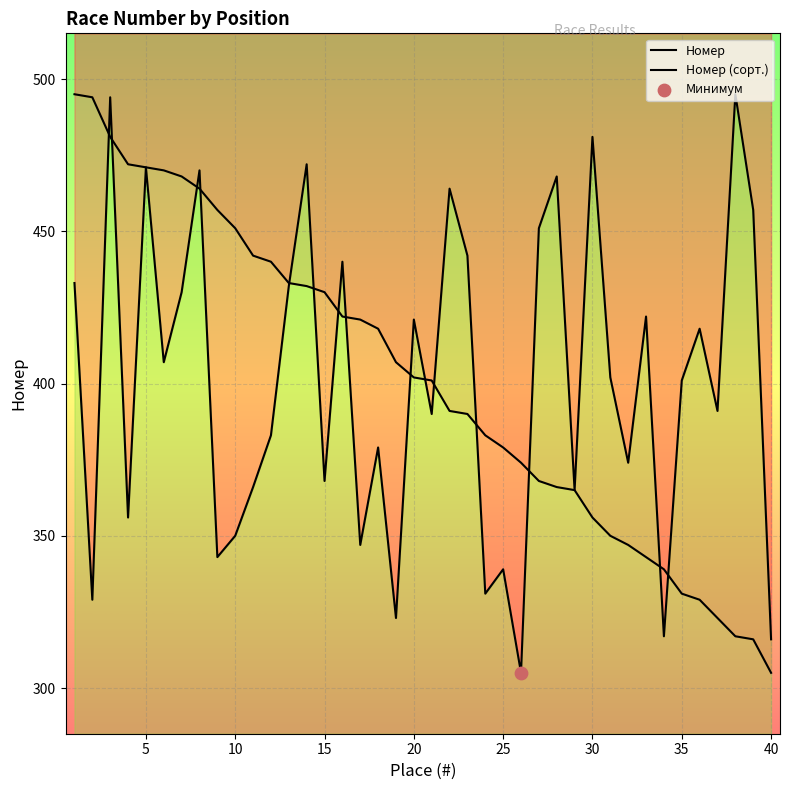

What are all the series names shown in the legend?

Номер, Номер (сорт.)